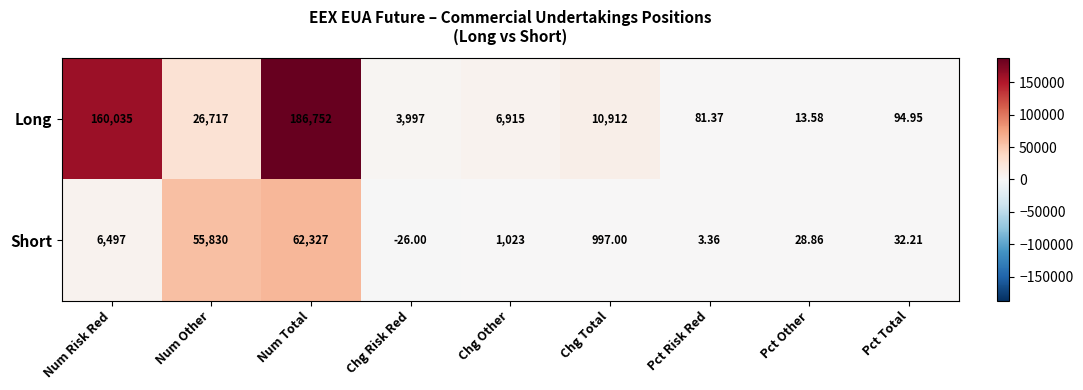

Rank the series at Pct Total from lowest to highest value.

Short, Long